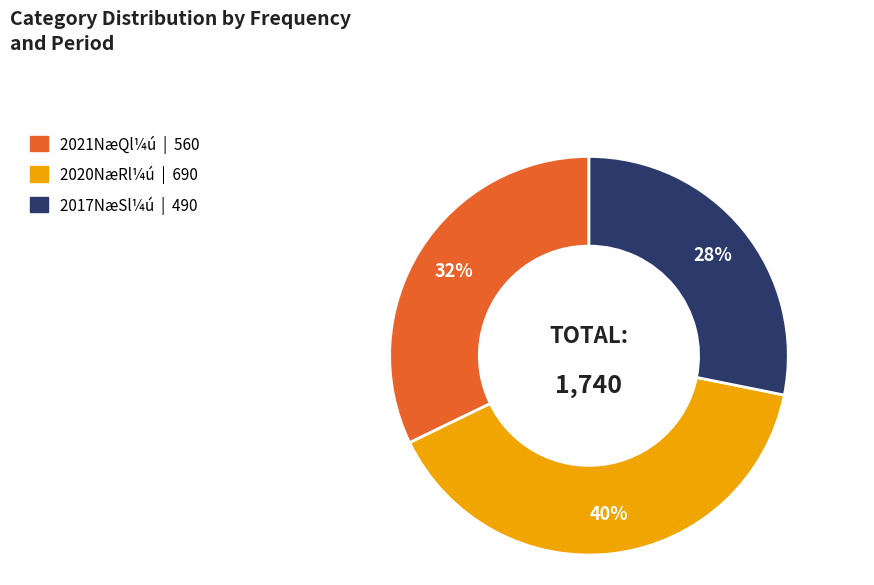

Is there any slice that represents more than half of the pie?

No